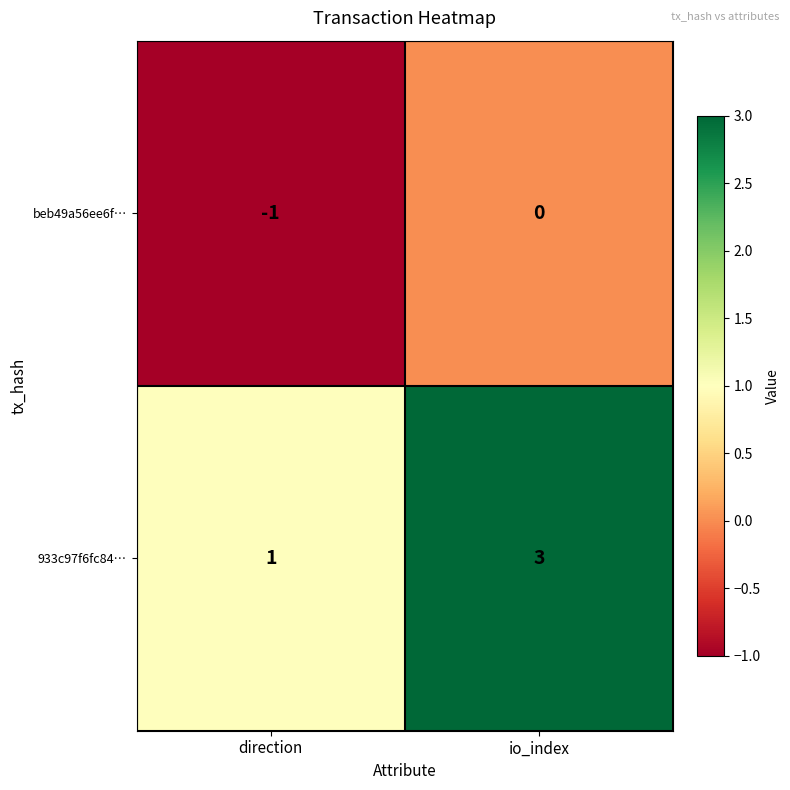

At io_index, list the series in order from smallest to largest.

beb49a56ee6f…, 933c97f6fc84…